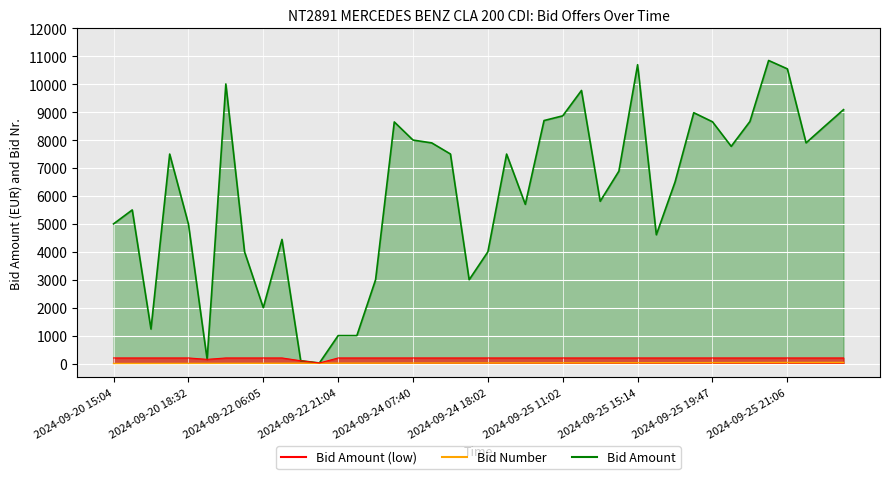

Reading right to left, transcribe all the data shown in this chart.

Bid Amount: 9090.0	8499.0	7901.0	10551.0	10851.0	8666.7	7777.0	8655.7	8980.7	6500.0	4611.0	10699.0	6888.9	5810.0	9777.0	8868.7	8700.0	5700.0	7500.0	4000.0	3000.0	7502.0	7900.0	8001.0	8650.0	3000.0	1000.0	1000.0	20.0	100.0	4444.0	2000.0	4000.0	10010.0	150.0	5000.0	7500.0	1234.6	5500.0	5000.0
Bid Number: 40.0	39.0	38.0	37.0	36.0	35.0	34.0	33.0	32.0	31.0	30.0	29.0	28.0	27.0	26.0	25.0	24.0	23.0	22.0	21.0	20.0	19.0	18.0	17.0	16.0	15.0	14.0	13.0	12.0	11.0	10.0	9.0	8.0	7.0	6.0	5.0	4.0	3.0	2.0	1.0